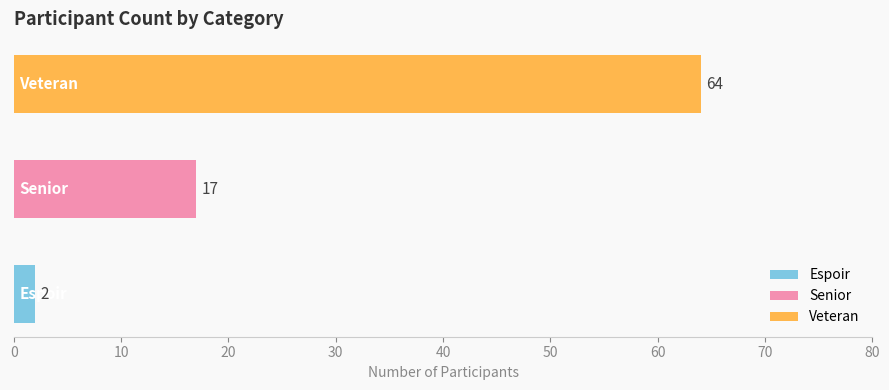

Reading bottom to top, what are all the values shown in this chart?

2	17	64